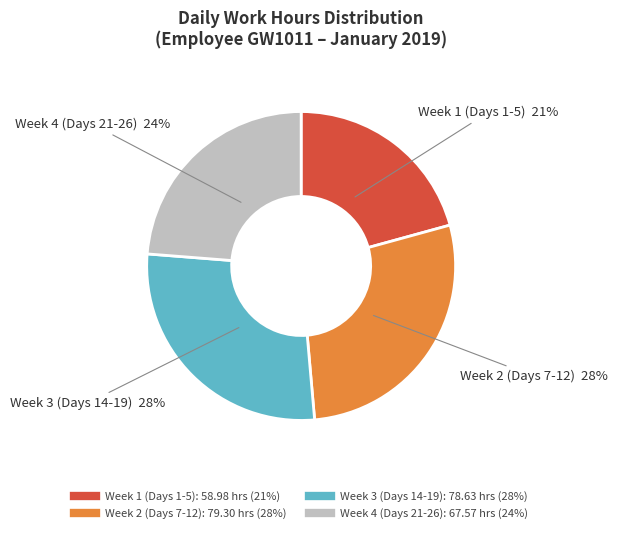

How many slices are in this pie chart?

4